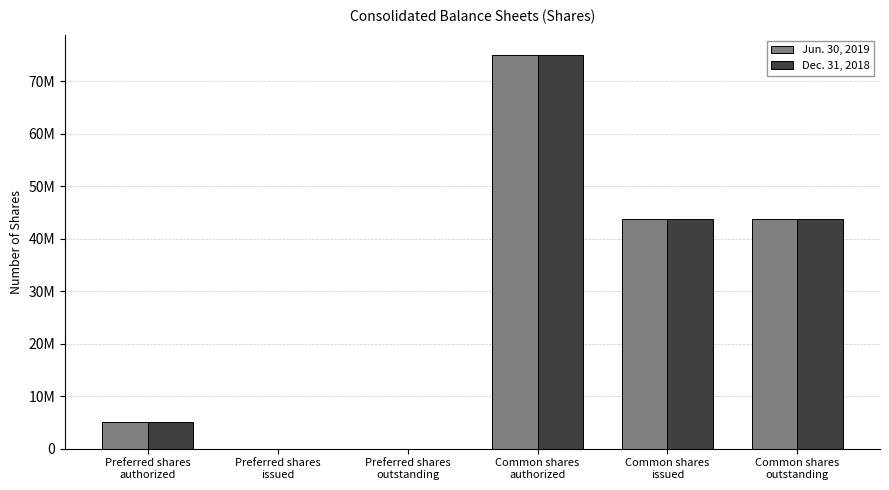

Which series has the largest total across all categories?

Jun. 30, 2019